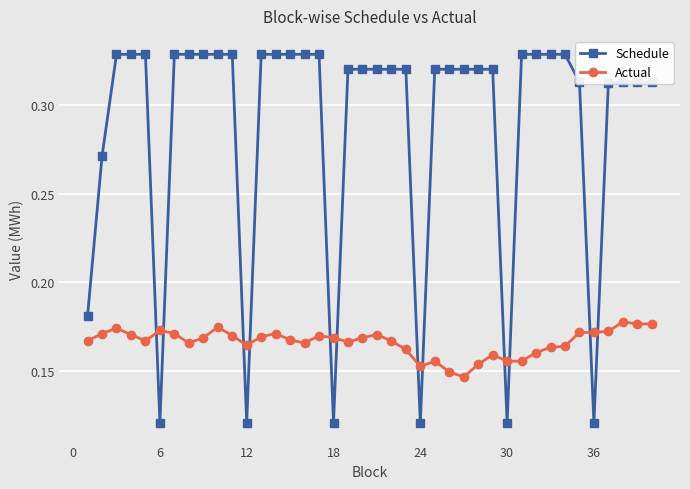

True or false: Actual has more than 1 interior local peaks.

True